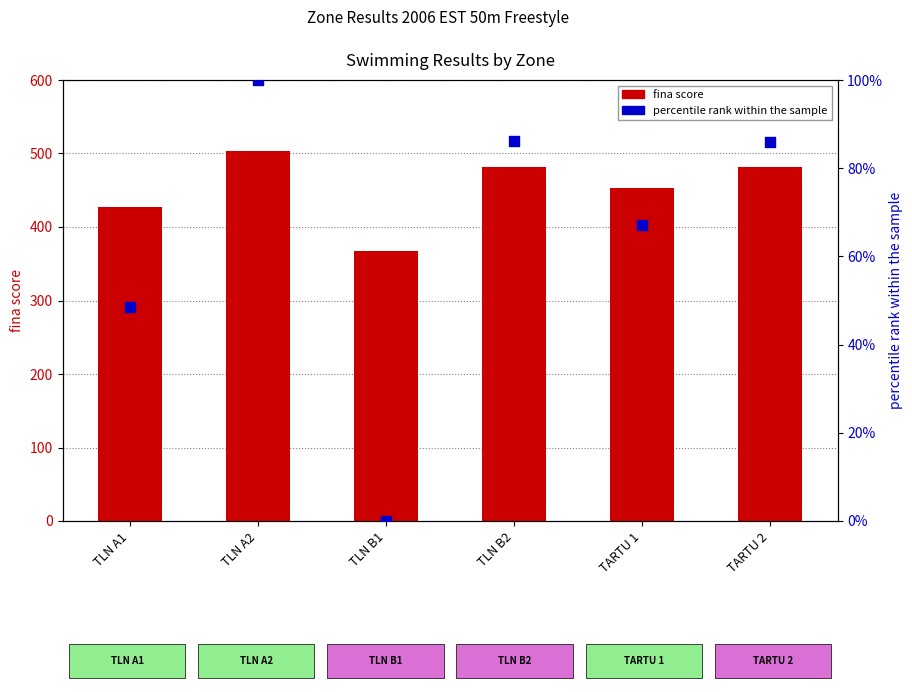

What is the total value across all series at TARTU 2?

566.9